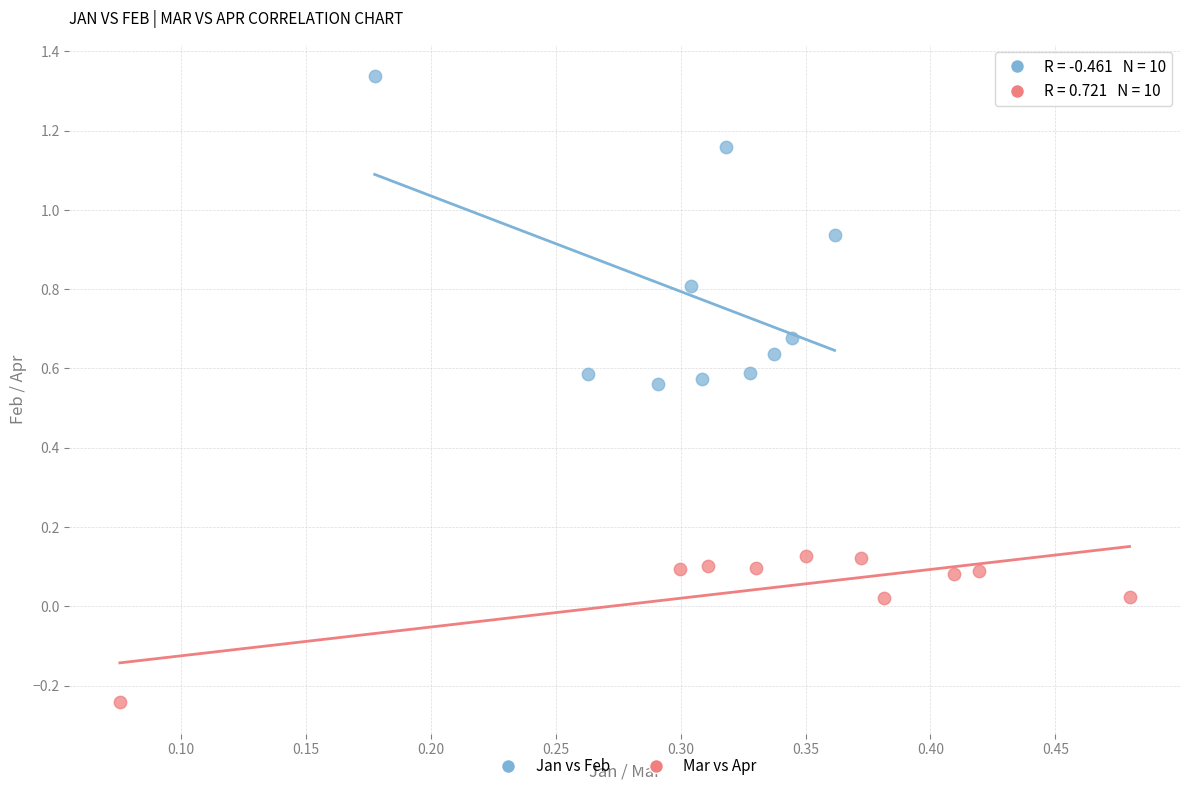

Which series has the largest Y range (max minus min)?

Jan vs Feb